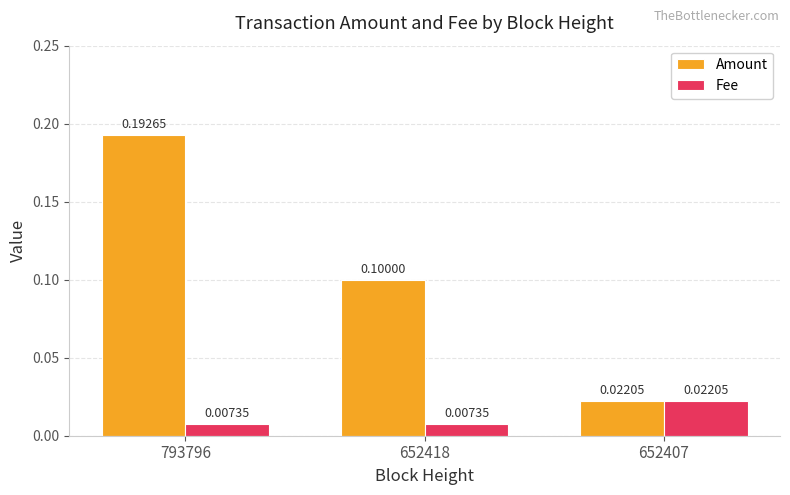

Which series has the largest total across all categories?

Amount